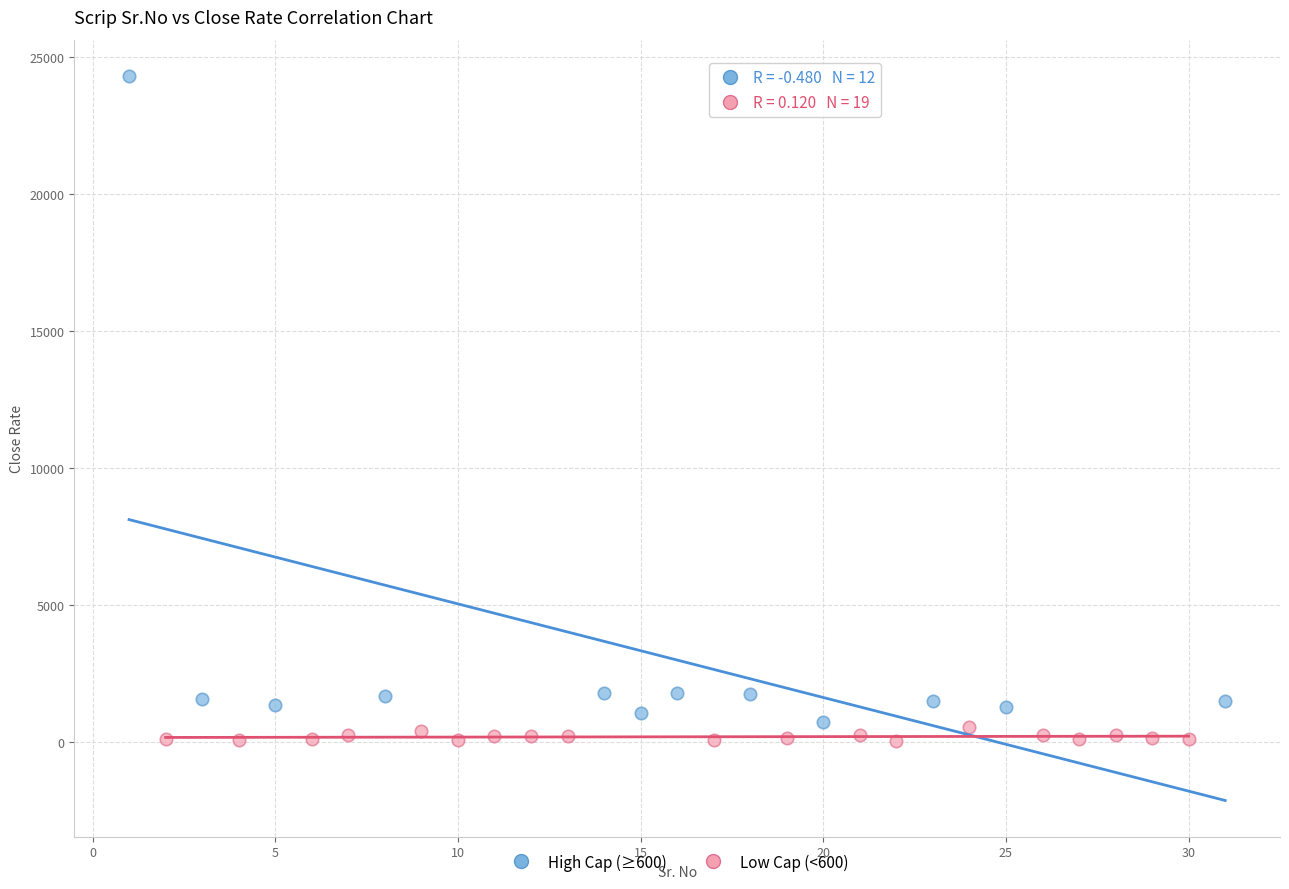

Which series contains the highest Y value?

High Cap (≥600)